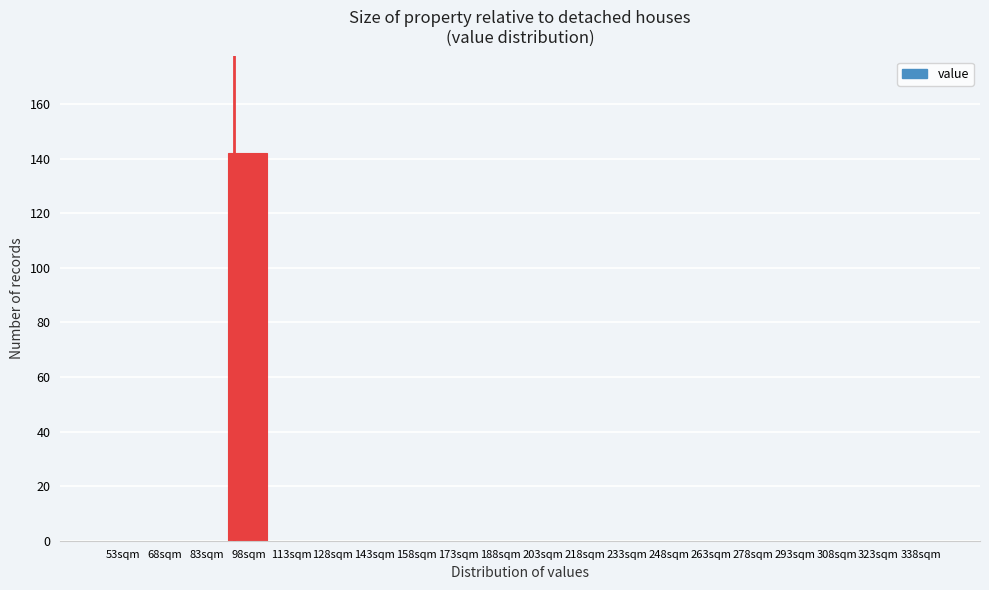

Reading left to right, transcribe all the data shown in this chart.

53sqm=0	68sqm=0	83sqm=0	98sqm=142	113sqm=0	128sqm=0	143sqm=0	158sqm=0	173sqm=0	188sqm=0	203sqm=0	218sqm=0	233sqm=0	248sqm=0	263sqm=0	278sqm=0	293sqm=0	308sqm=0	323sqm=0	338sqm=0